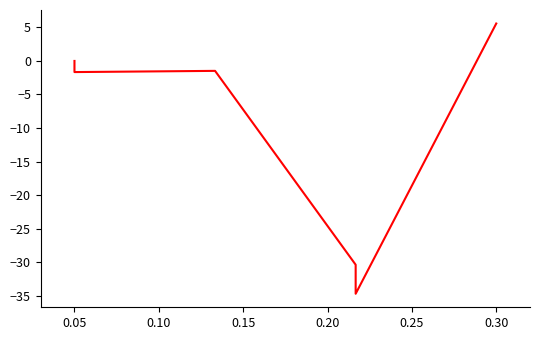

What is the average value?

-13.5